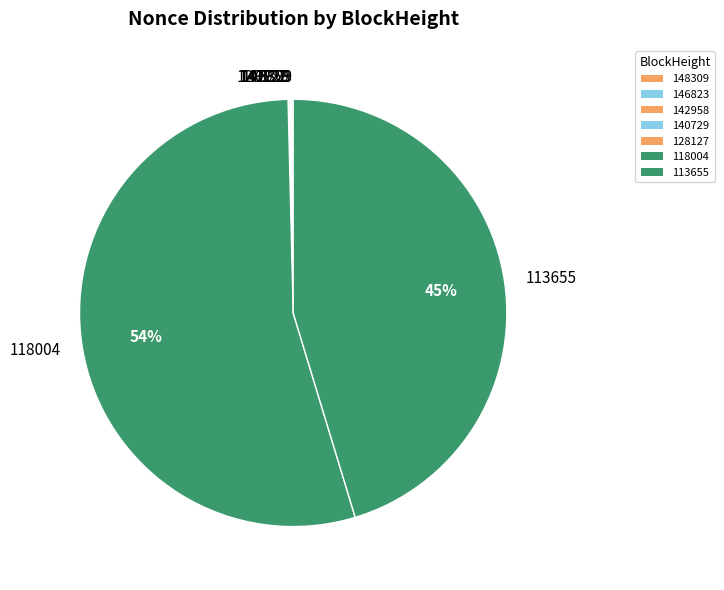

Which category accounts for the majority?

118004